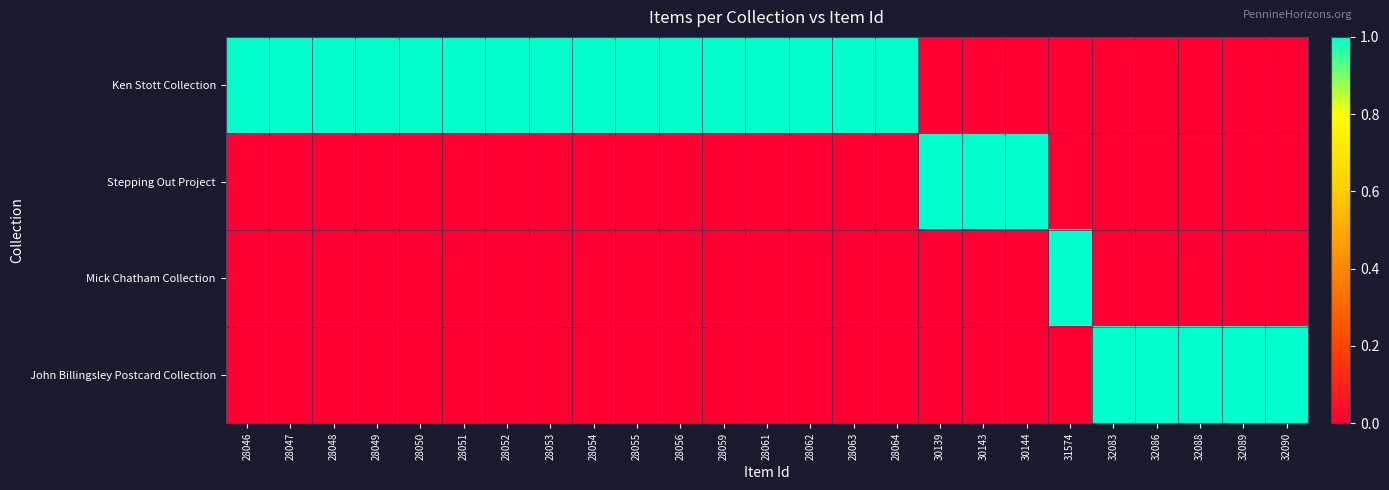

What is the total value across all series at 28056?

1